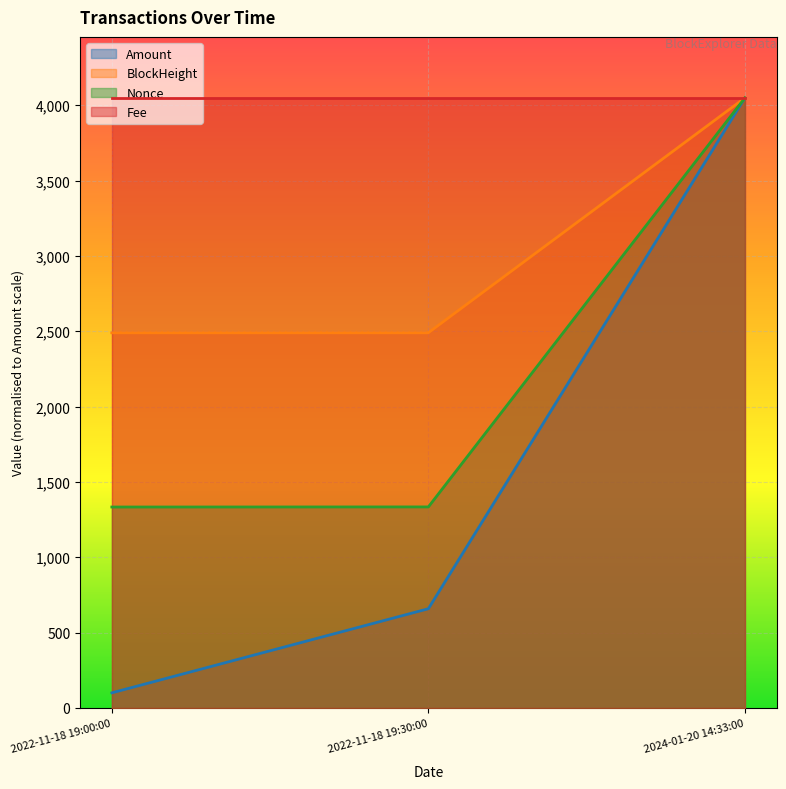

What is the value of the Nonce point at the 1st from the left?

1333.2